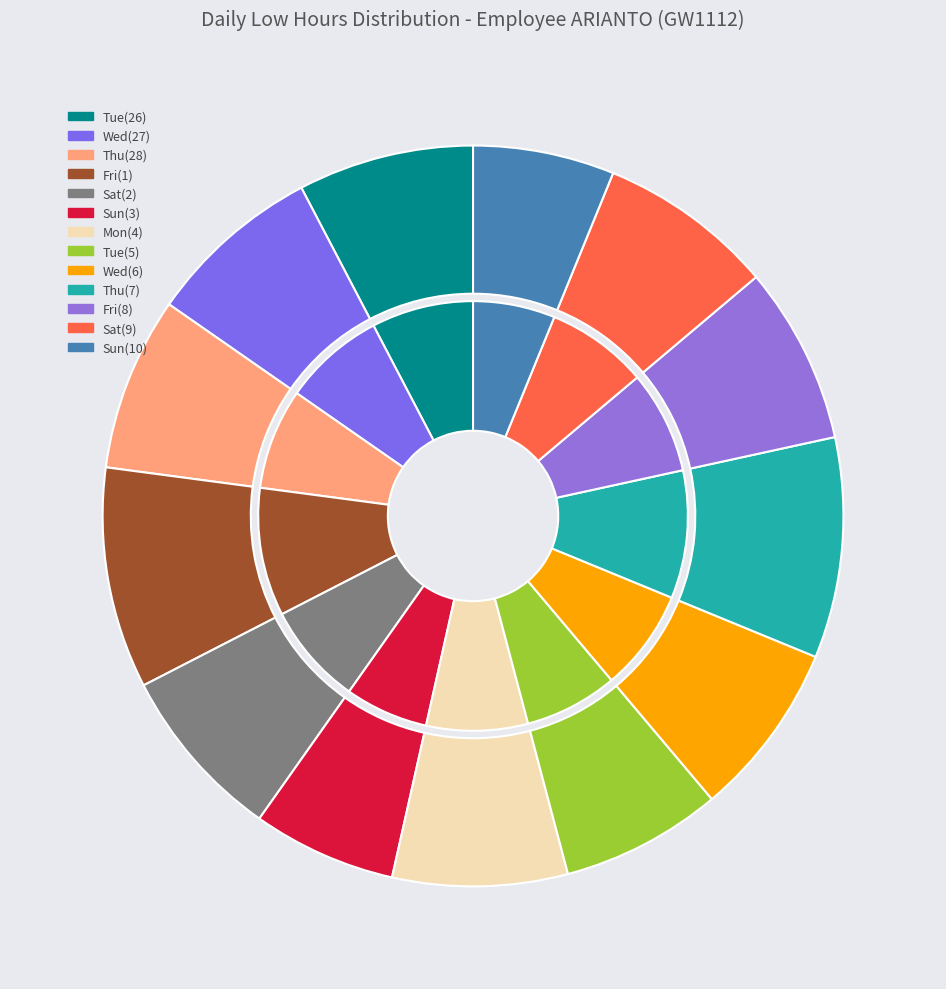

To the nearest percent, what is the difference between the Fri(1) and Sat(2) slice percentages?

2%